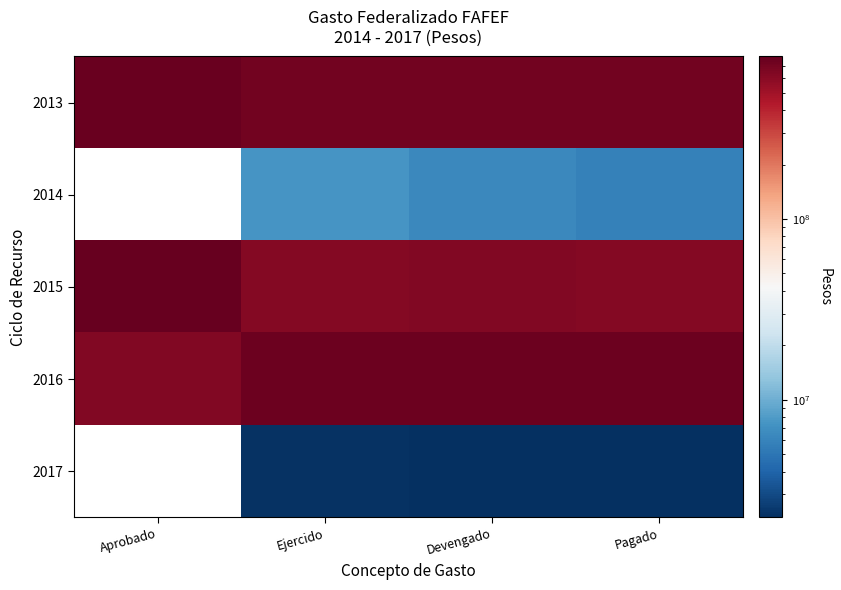

Which category has the lowest value in the 2016 series?

Aprobado